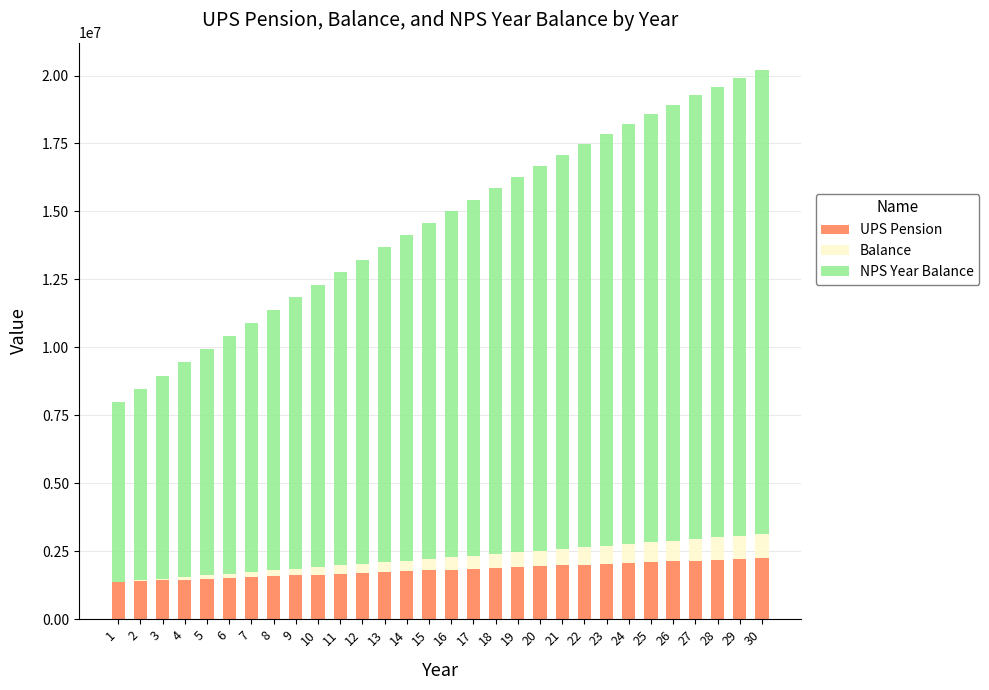

Is it true that UPS Pension equals 2070018.5 at 24?

True